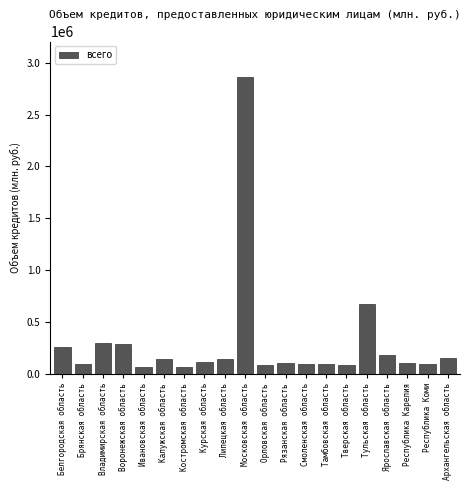

What is the smallest value displayed?

68977